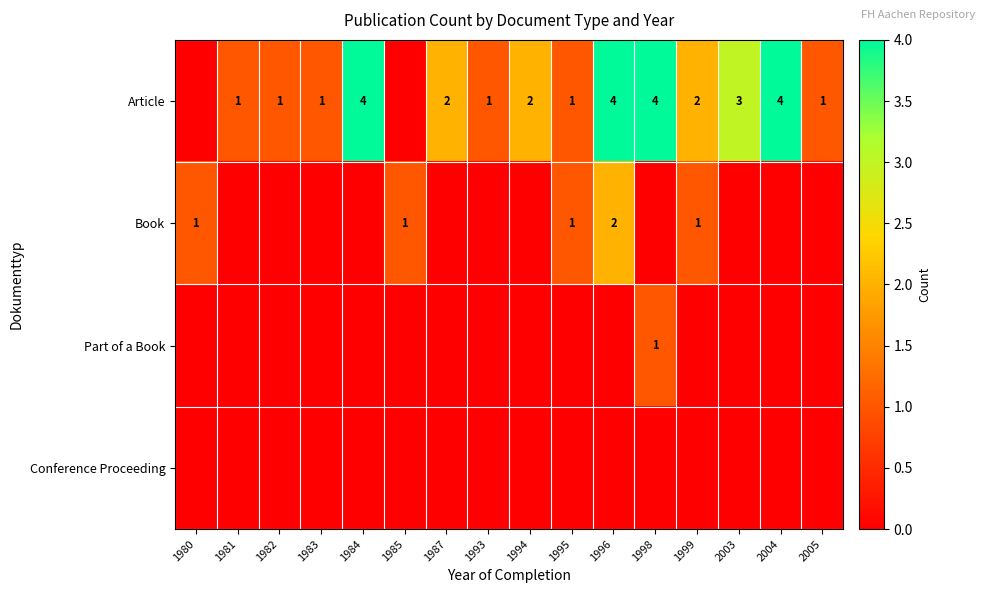

The value of Article at 1987 is 1. True or false?

False